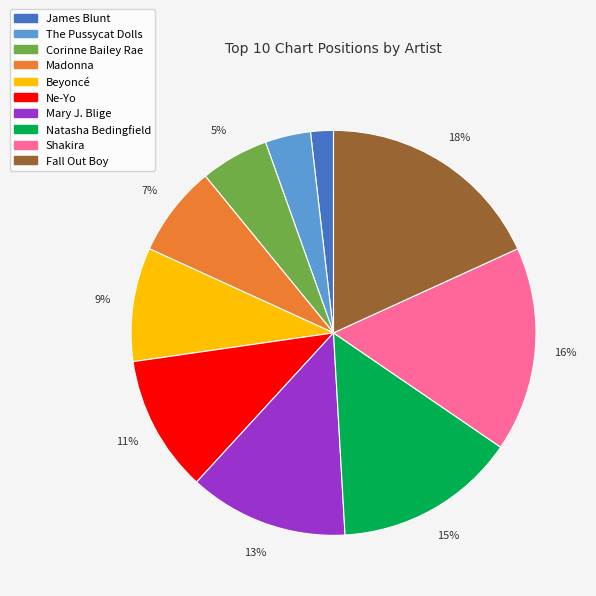

To the nearest percent, what is the difference between the largest and smallest slice percentages?

16%